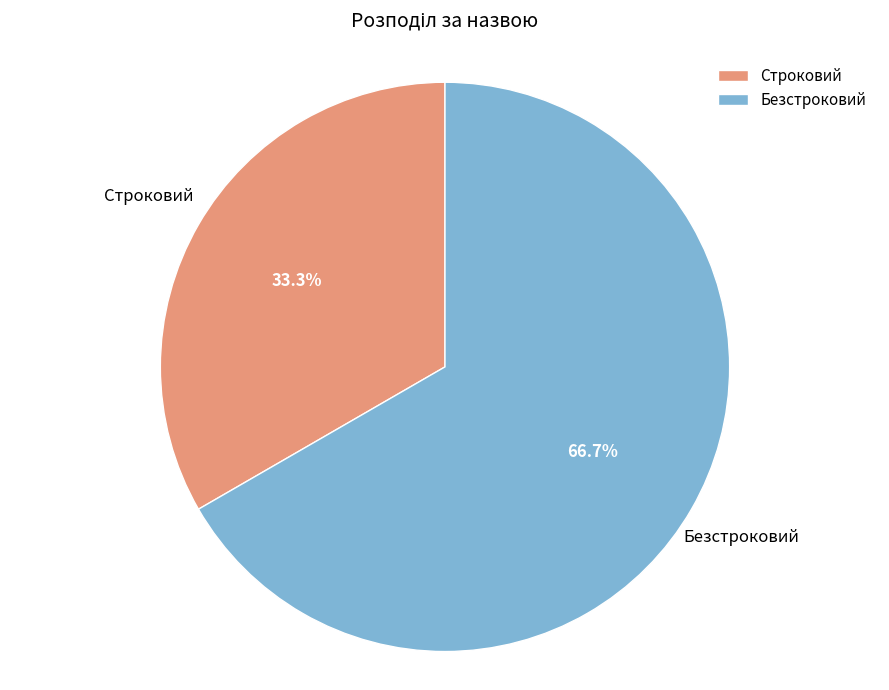

To the nearest percent, what is the difference between the largest and smallest slice percentages?

33%